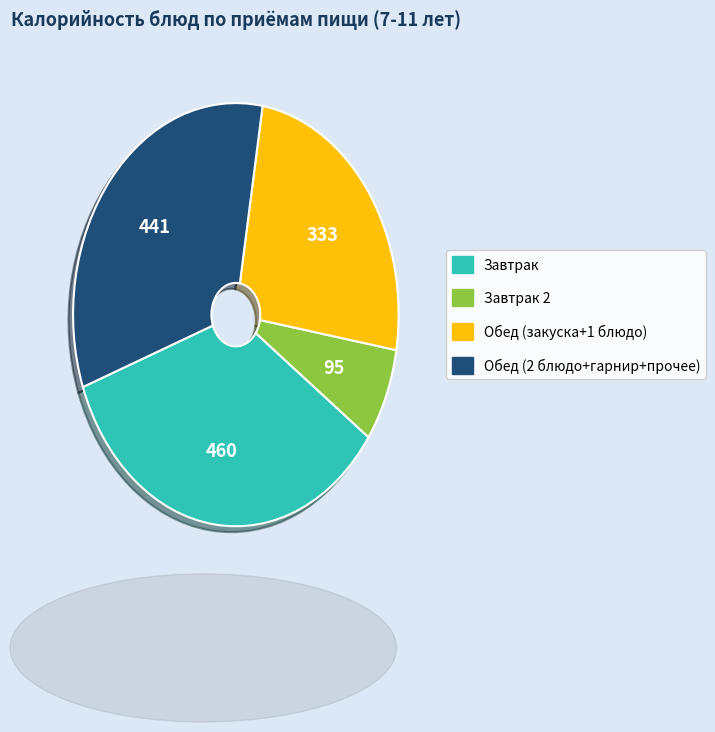

Is there any slice that represents more than half of the pie?

No